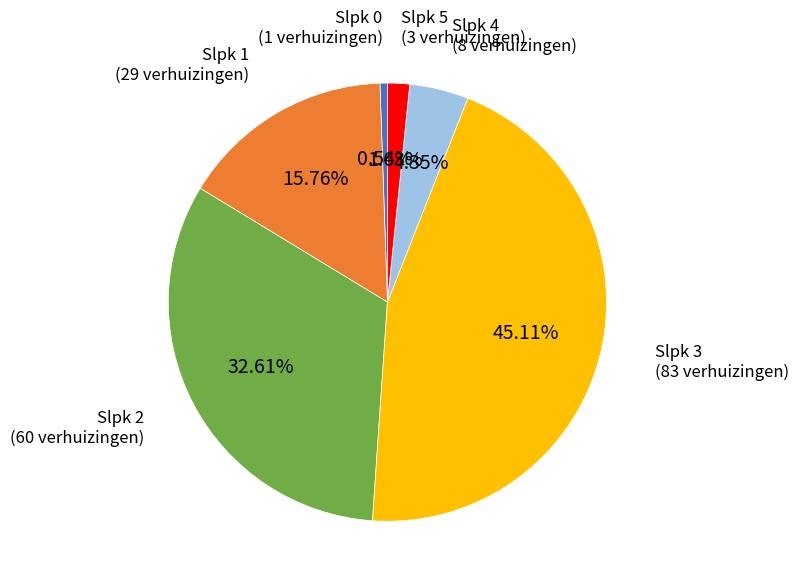

Is there any slice that represents more than half of the pie?

No